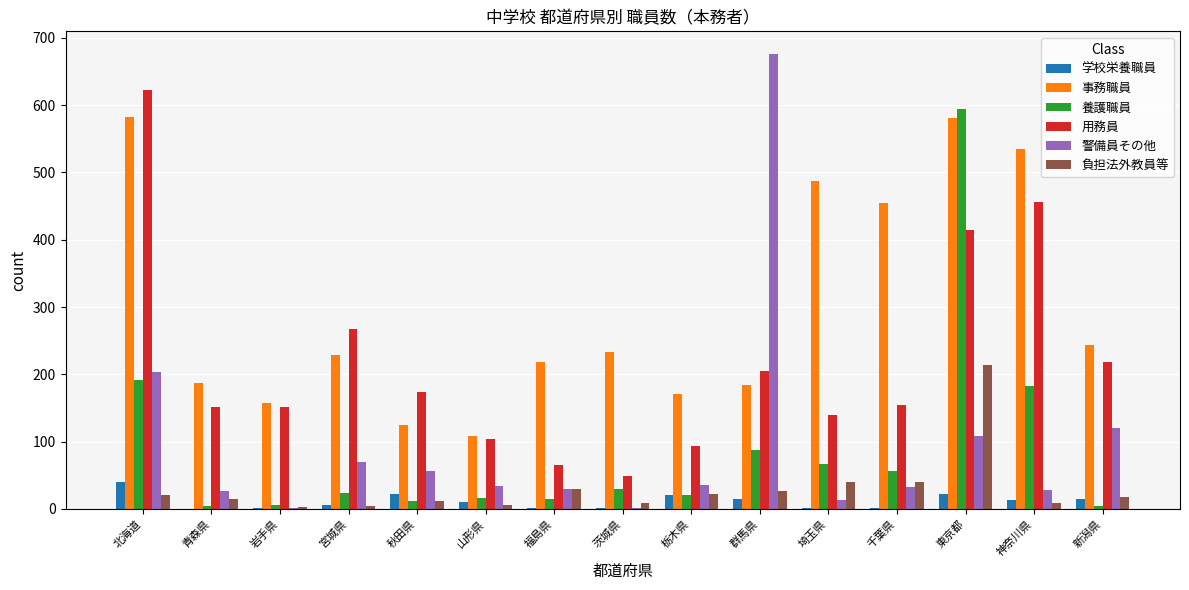

At which label does 警備員その他 reach its peak?

群馬県